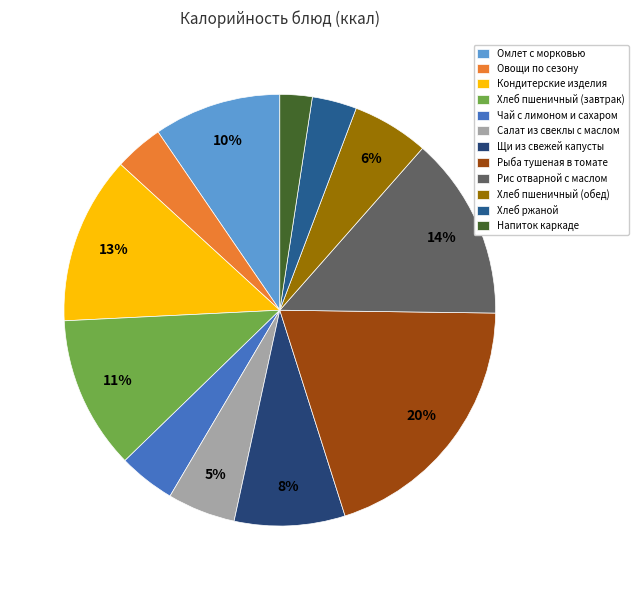

Combined, do Кондитерские изделия and Салат из свеклы с маслом account for over 50%?

No